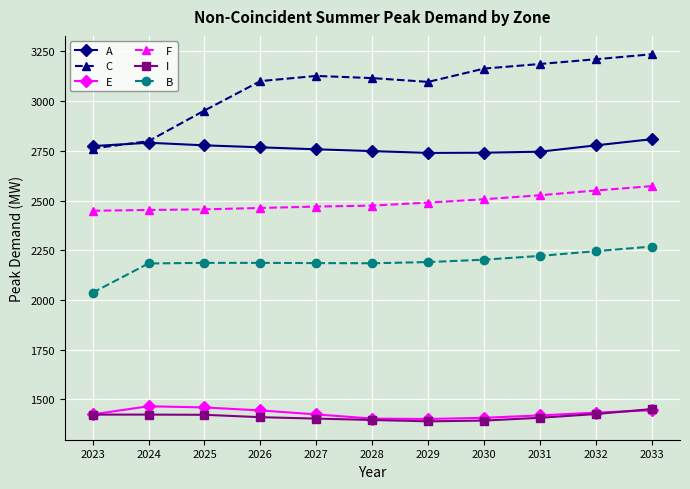

Is the value of C at 2031 greater than the value of F at 2033?

Yes